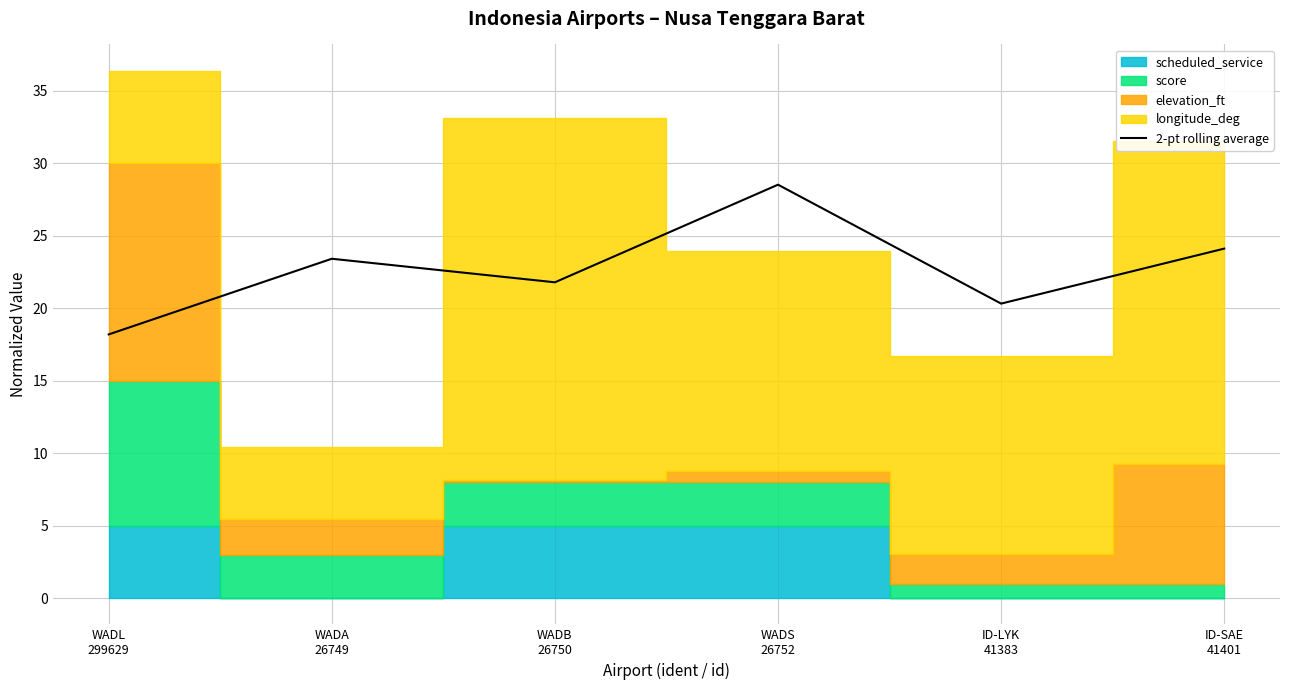

What is the greatest value displayed?

28.5